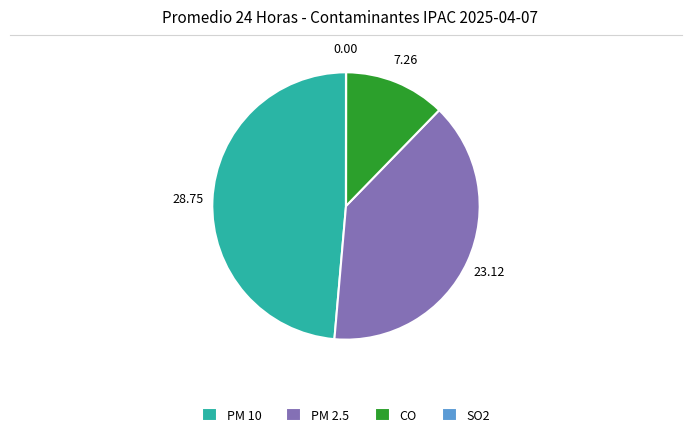

What is the largest slice in the pie chart?

PM 10